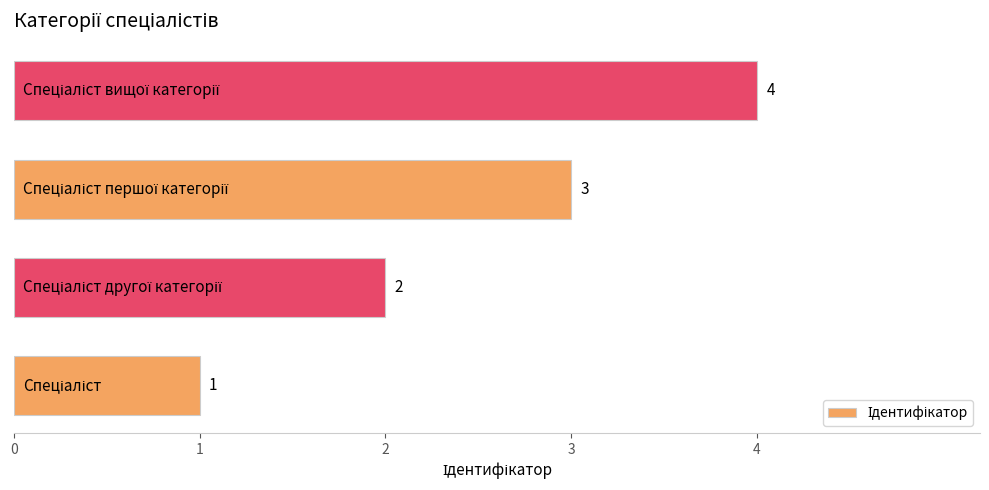

Does the chart contain stacked bars?

No